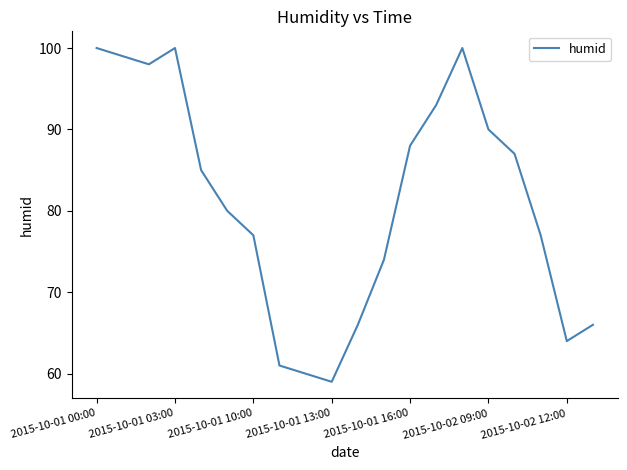

What is the smallest value displayed?

59